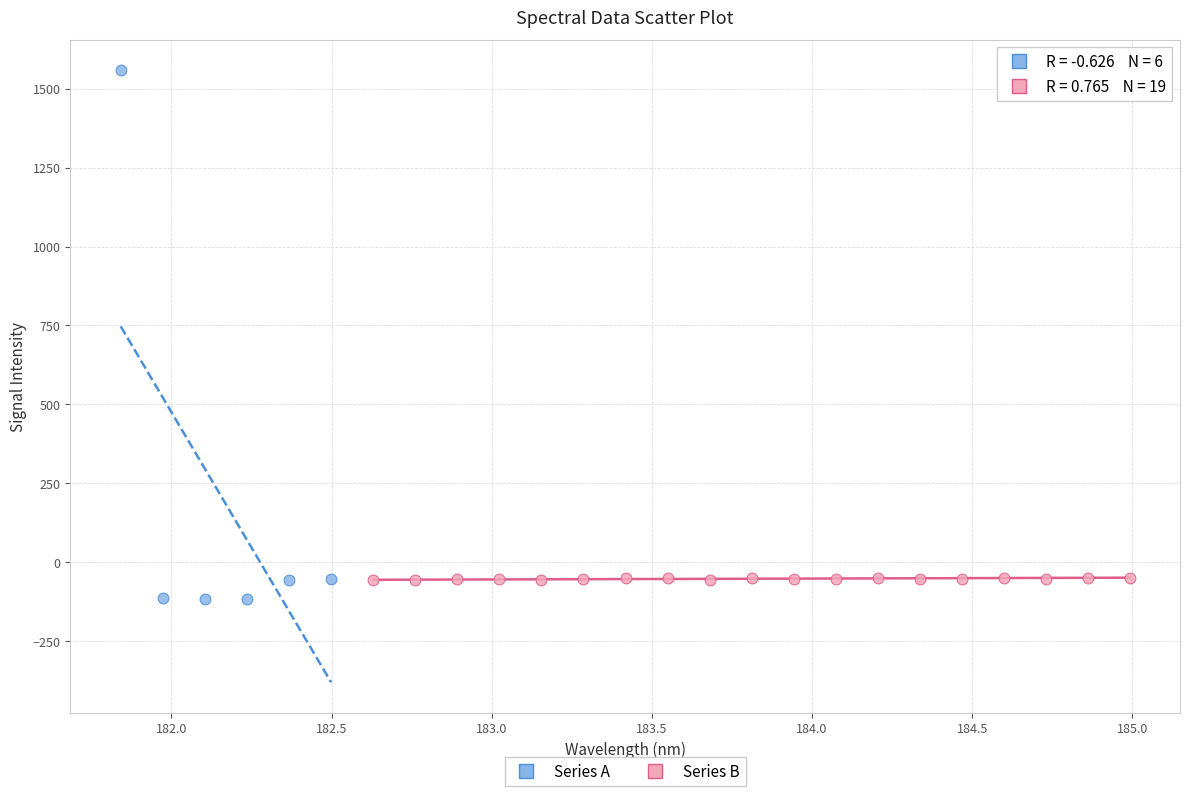

Which series has the largest Y range (max minus min)?

Series A